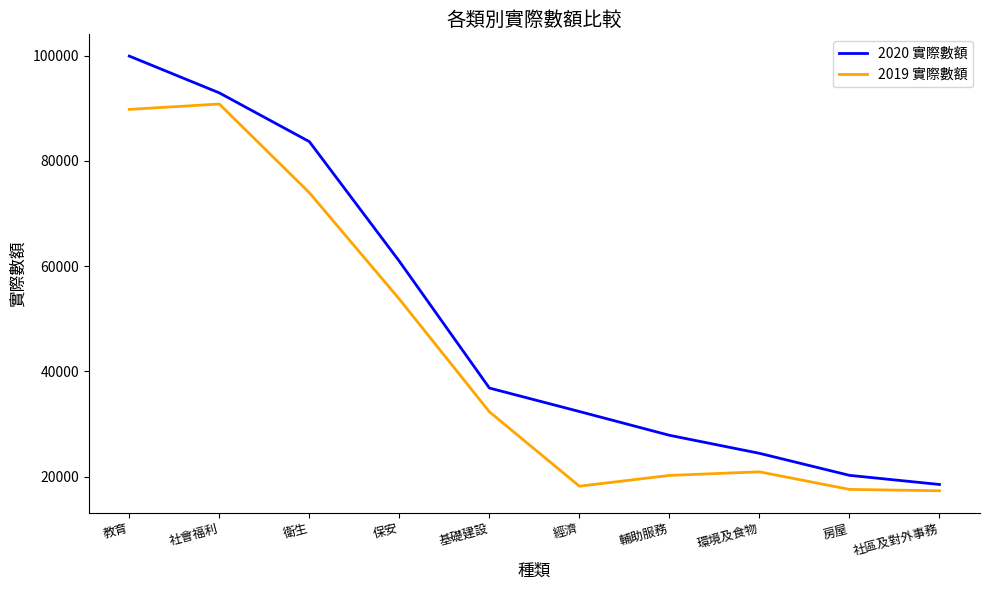

In 2019 實際數額, how many points are higher than both neighbors (excluding endpoints)?

2